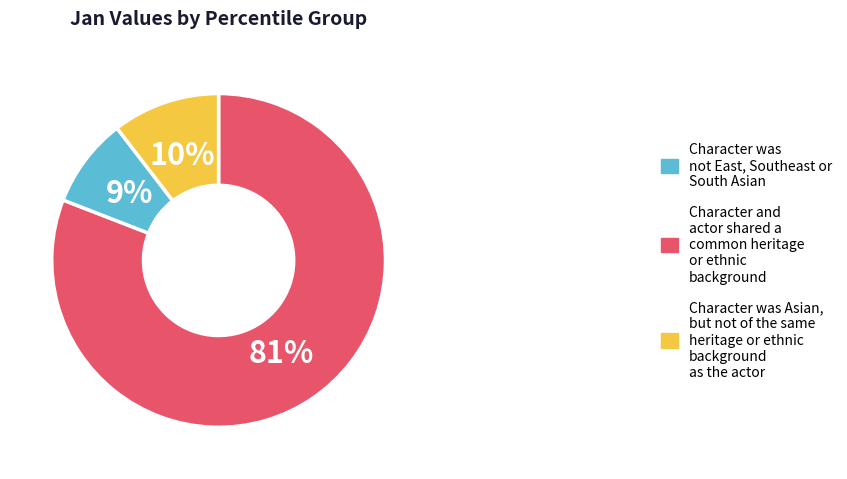

Is there a majority slice in this chart?

Yes